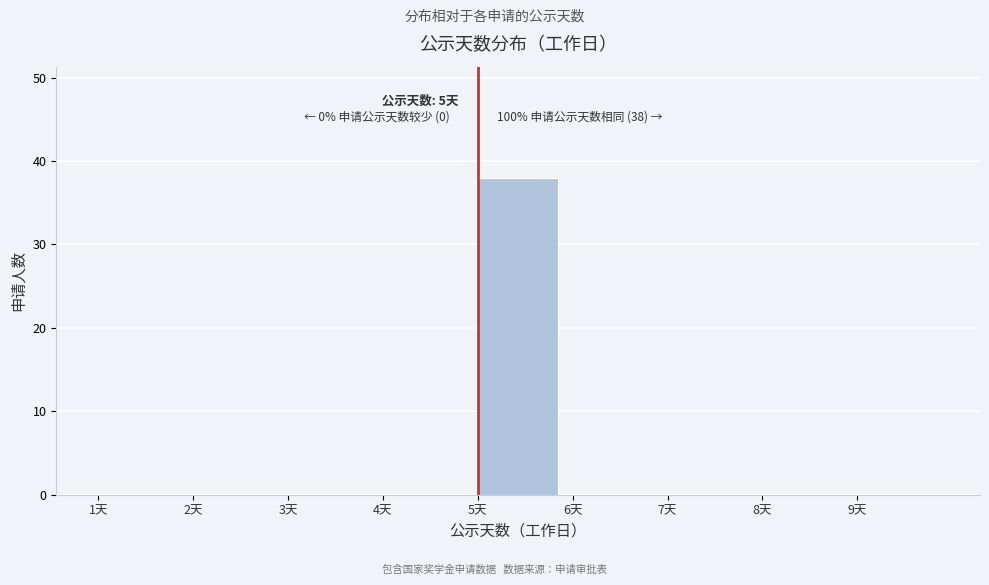

Which range on the x-axis has the tallest bar?

5 to 6